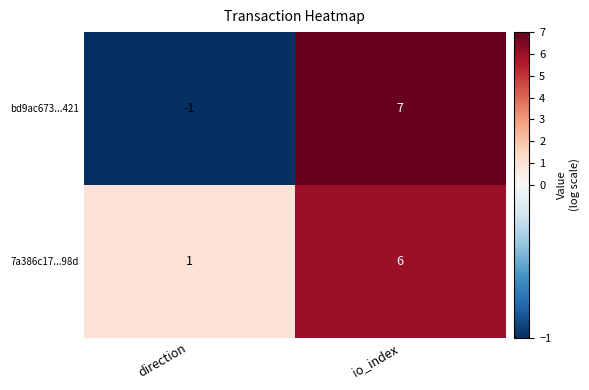

Rank the series at direction from highest to lowest value.

7a386c17...98d, bd9ac673...421